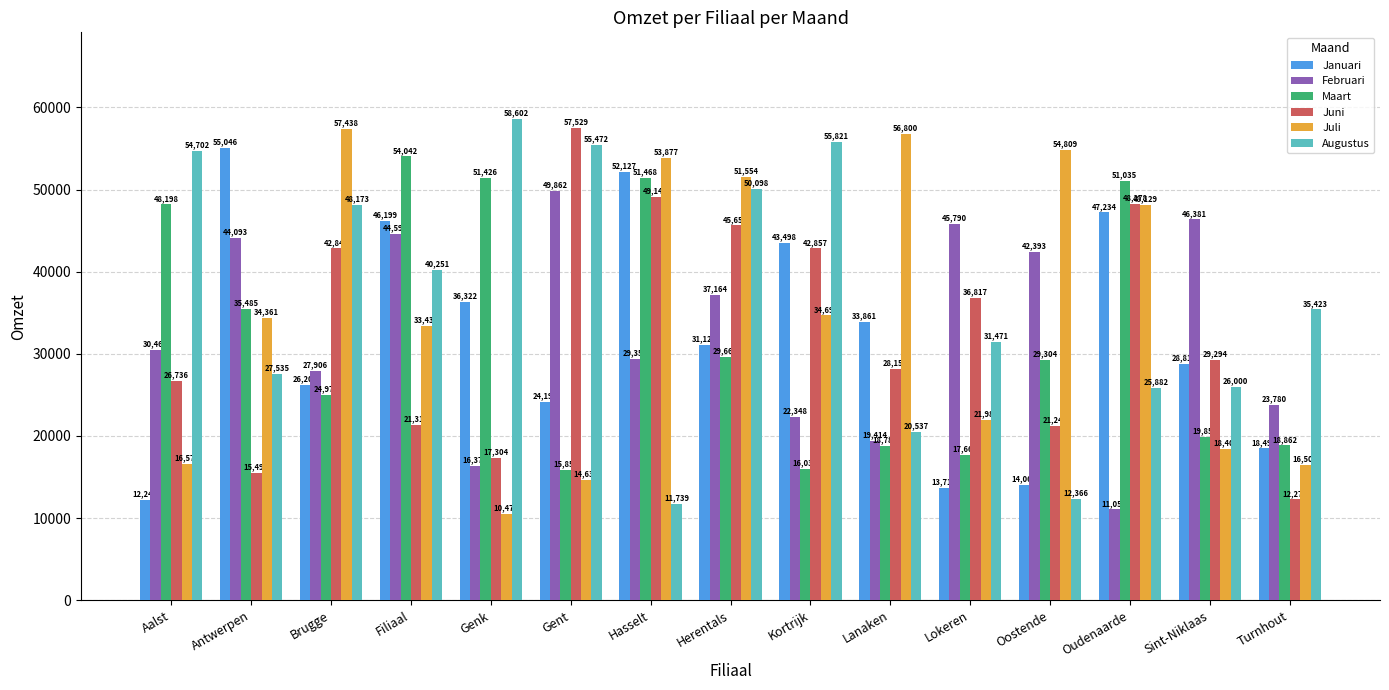

What value does the Januari series have at Lanaken, to the nearest 50?

33850